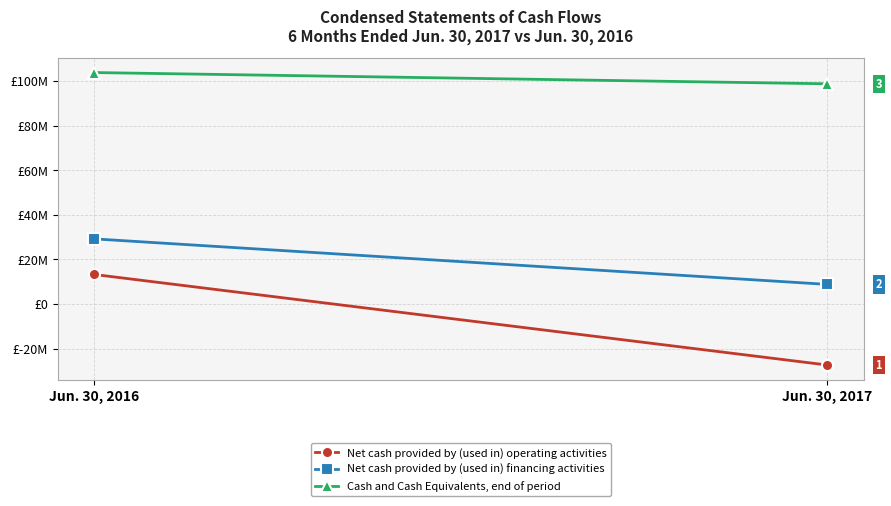

Is it true that Net cash provided by (used in) operating activities equals 13244488 at Jun. 30, 2016?

True